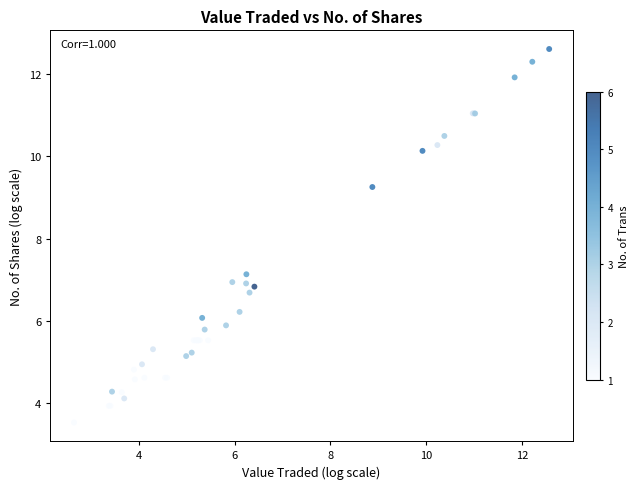

What Y value in the scatter plot is closest to 8?

7.1